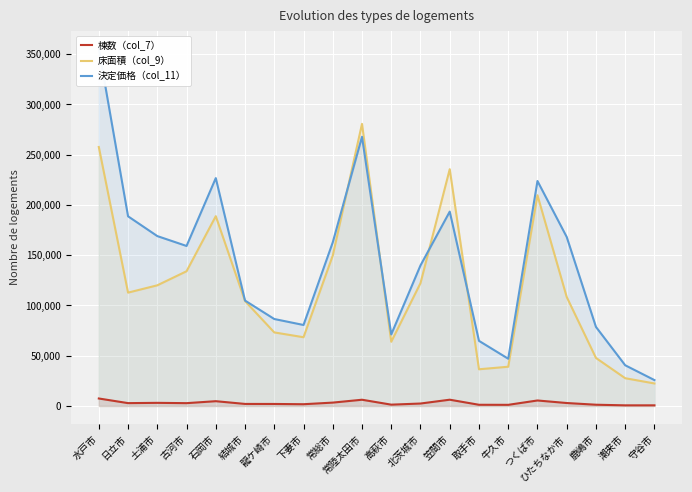

True or false: 床面積（col_9） has more than 0 interior local peaks.

True